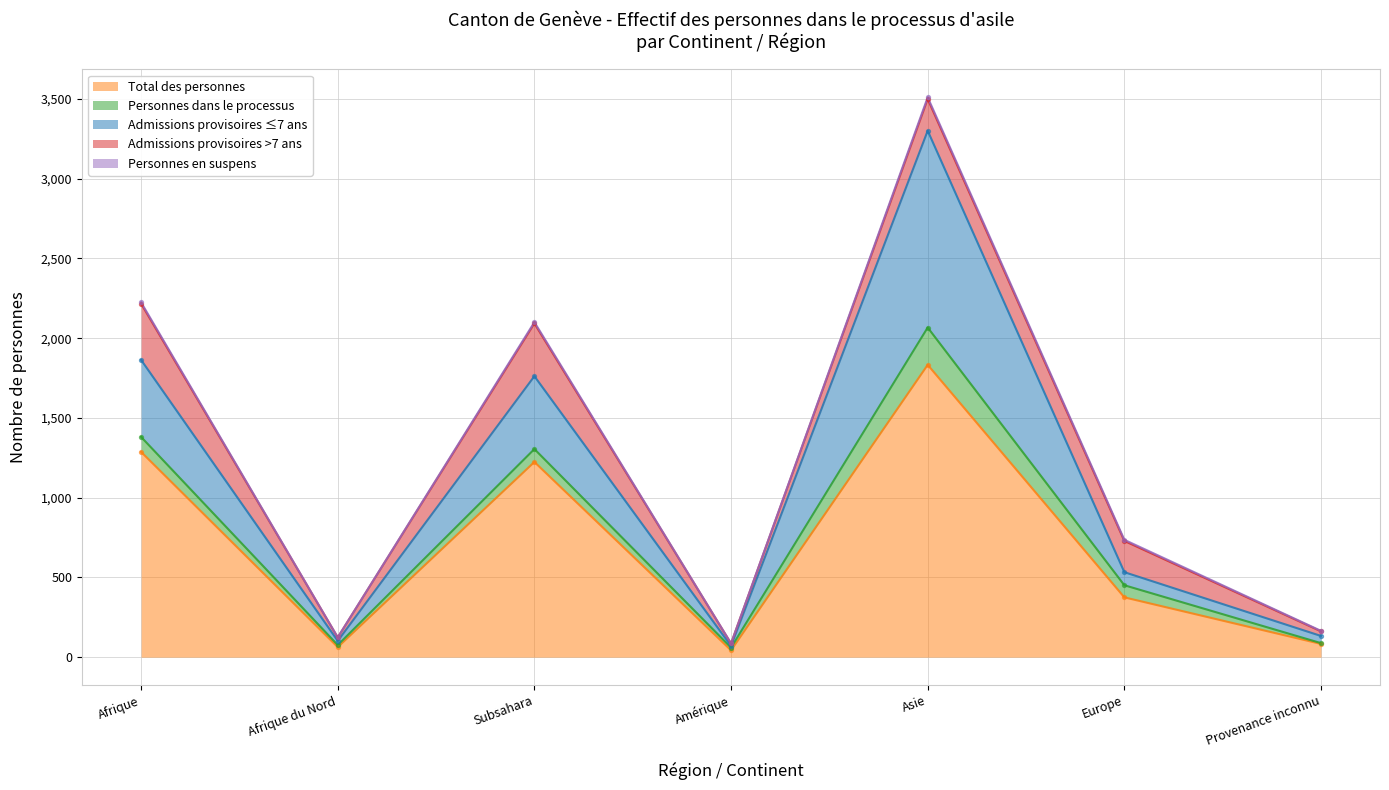

Which series has the largest total across all categories?

Total des personnes